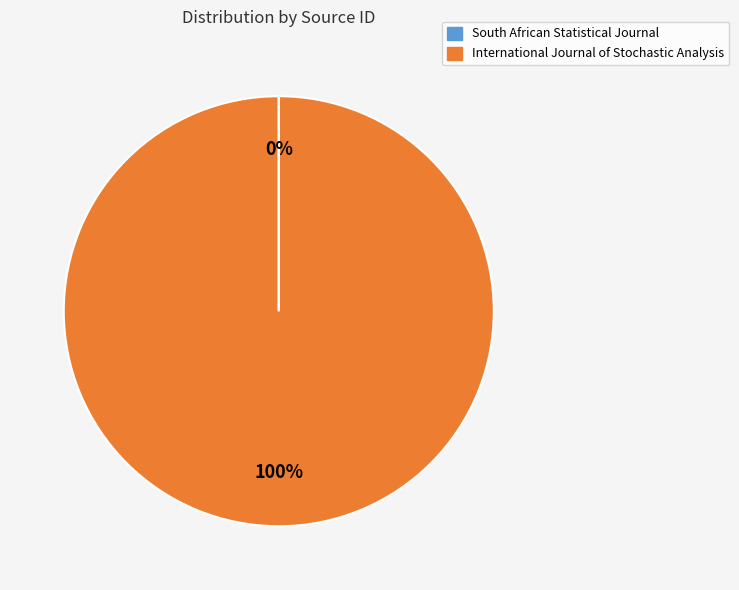

Which category has the biggest portion of the pie?

International Journal of Stochastic Analysis